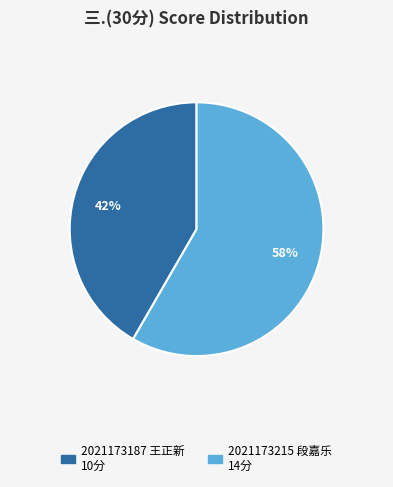

The 2021173215 段嘉乐 slice represents 64% of the pie. True or false?

False